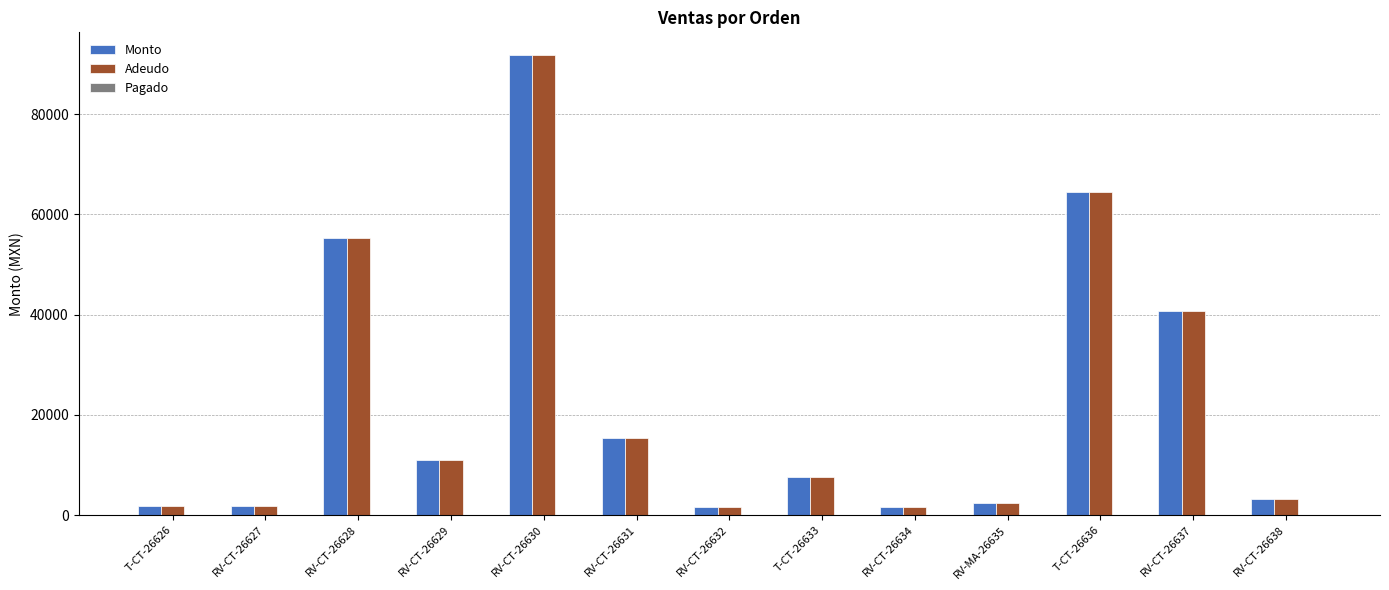

At which category does the chart reach its peak across all series?

RV-CT-26630